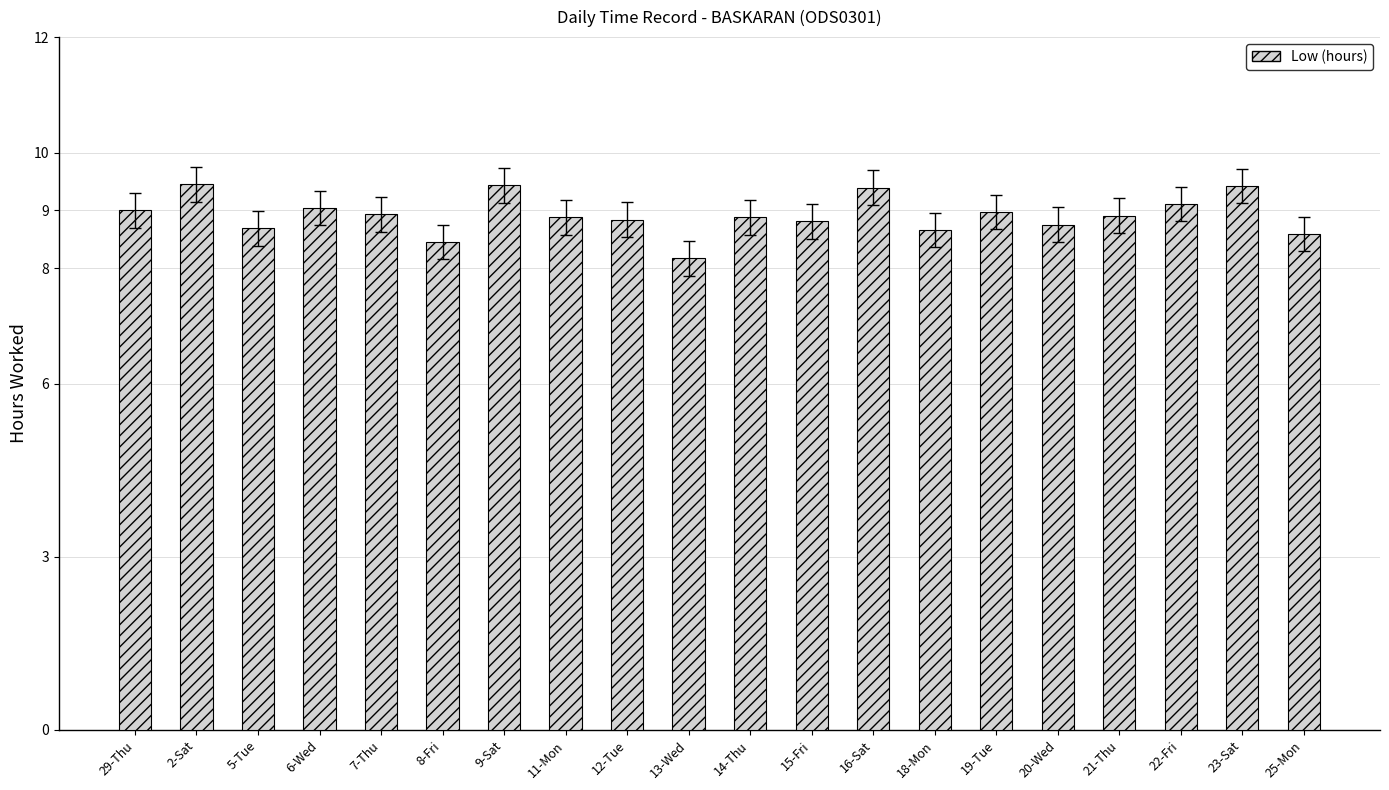

What is the minimum value shown in the chart?

8.2